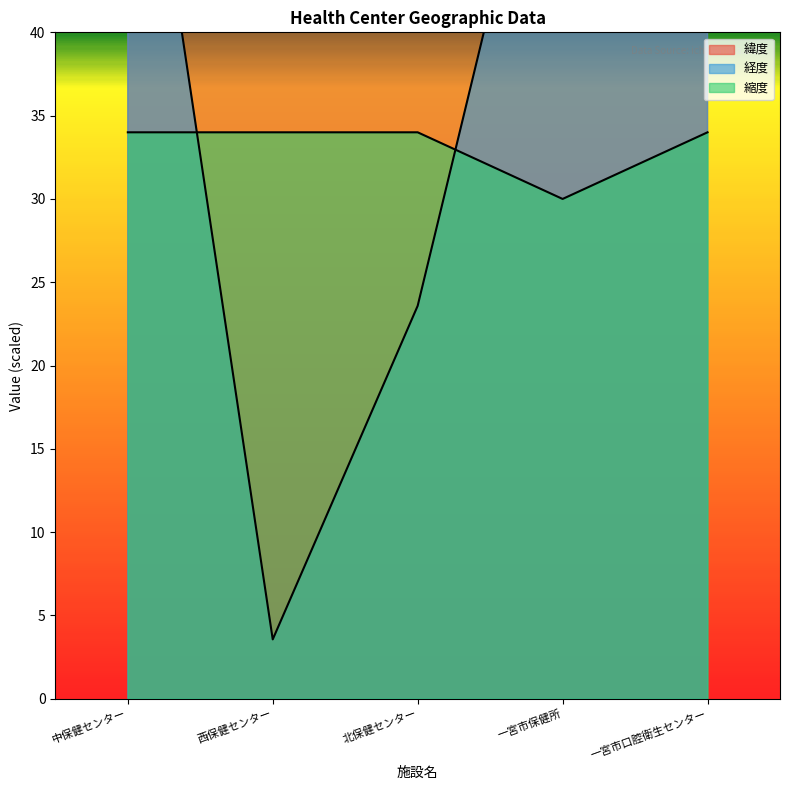

How many data points does each series have?

5